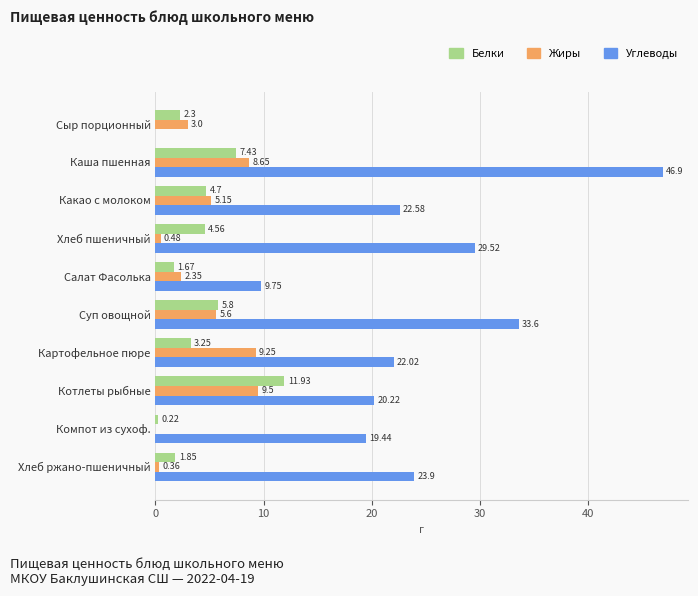

At which label is Углеводы closest to 23?

Какао с молоком